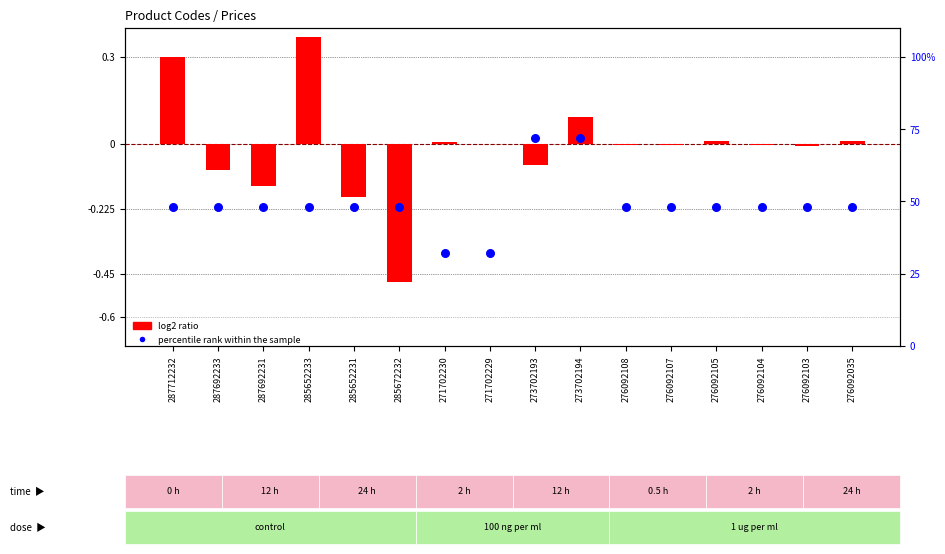

Which series contains the lowest Y value?

log2 ratio